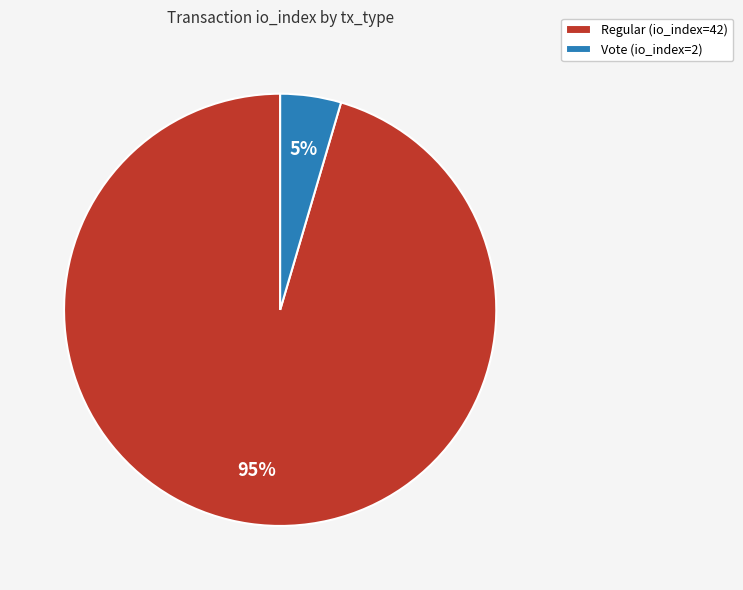

What is the largest slice in the pie chart?

Regular (io_index=42)